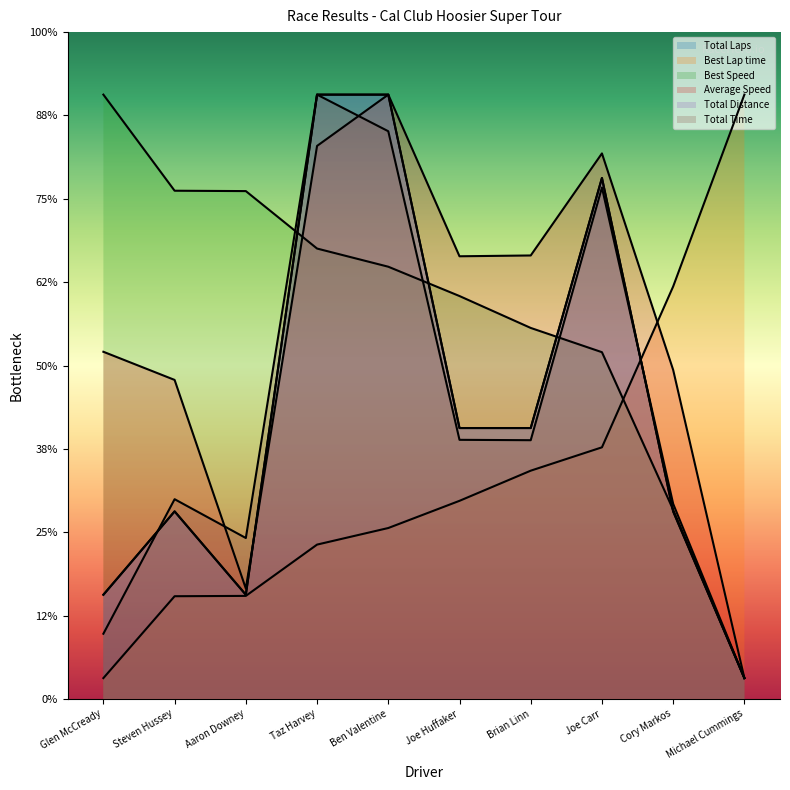

Reading left to right, list all the values displayed in this chart.

Total Laps: Glen McCready=25.0	Steven Hussey=45.0	Aaron Downey=25.0	Taz Harvey=145.0	Ben Valentine=145.0	Joe Huffaker=65.0	Brian Linn=65.0	Joe Carr=125.0	Cory Markos=45.0	Michael Cummings=5.0
Best Lap time: Glen McCready=5.0	Steven Hussey=24.6	Aaron Downey=24.7	Taz Harvey=37.0	Ben Valentine=41.0	Joe Huffaker=47.5	Brian Linn=54.8	Joe Carr=60.4	Cory Markos=99.0	Michael Cummings=145.0
Best Speed: Glen McCready=145.0	Steven Hussey=121.9	Aaron Downey=121.9	Taz Harvey=108.1	Ben Valentine=103.7	Joe Huffaker=96.7	Brian Linn=89.0	Joe Carr=83.2	Cory Markos=45.4	Michael Cummings=5.0
Average Speed: Glen McCready=83.3	Steven Hussey=76.5	Aaron Downey=26.5	Taz Harvey=132.7	Ben Valentine=145.0	Joe Huffaker=106.2	Brian Linn=106.4	Joe Carr=130.9	Cory Markos=78.9	Michael Cummings=5.0
Total Distance: Glen McCready=25.0	Steven Hussey=45.0	Aaron Downey=25.0	Taz Harvey=145.0	Ben Valentine=145.0	Joe Huffaker=65.0	Brian Linn=65.0	Joe Carr=125.0	Cory Markos=45.0	Michael Cummings=5.0
Total Time: Glen McCready=15.6	Steven Hussey=47.9	Aaron Downey=38.6	Taz Harvey=145.0	Ben Valentine=136.2	Joe Huffaker=62.2	Brian Linn=62.1	Joe Carr=122.7	Cory Markos=46.8	Michael Cummings=5.0